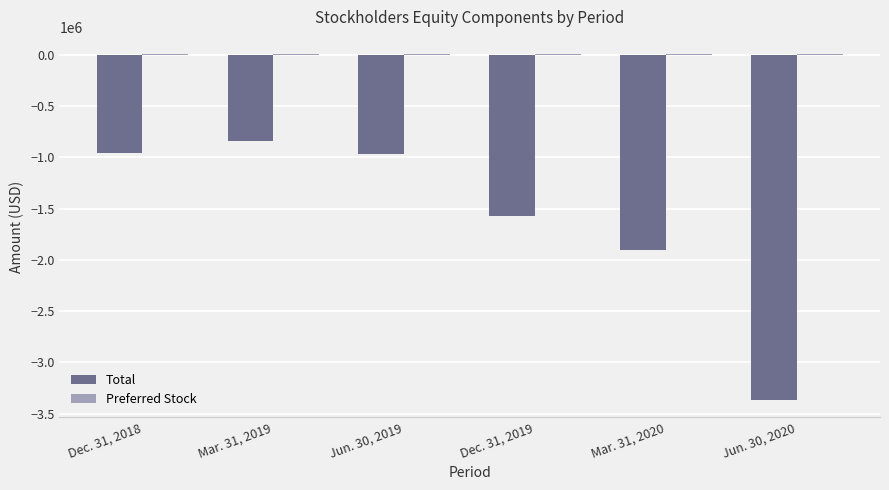

Between Dec. 31, 2018 and Jun. 30, 2020, which series saw the biggest shift?

Total